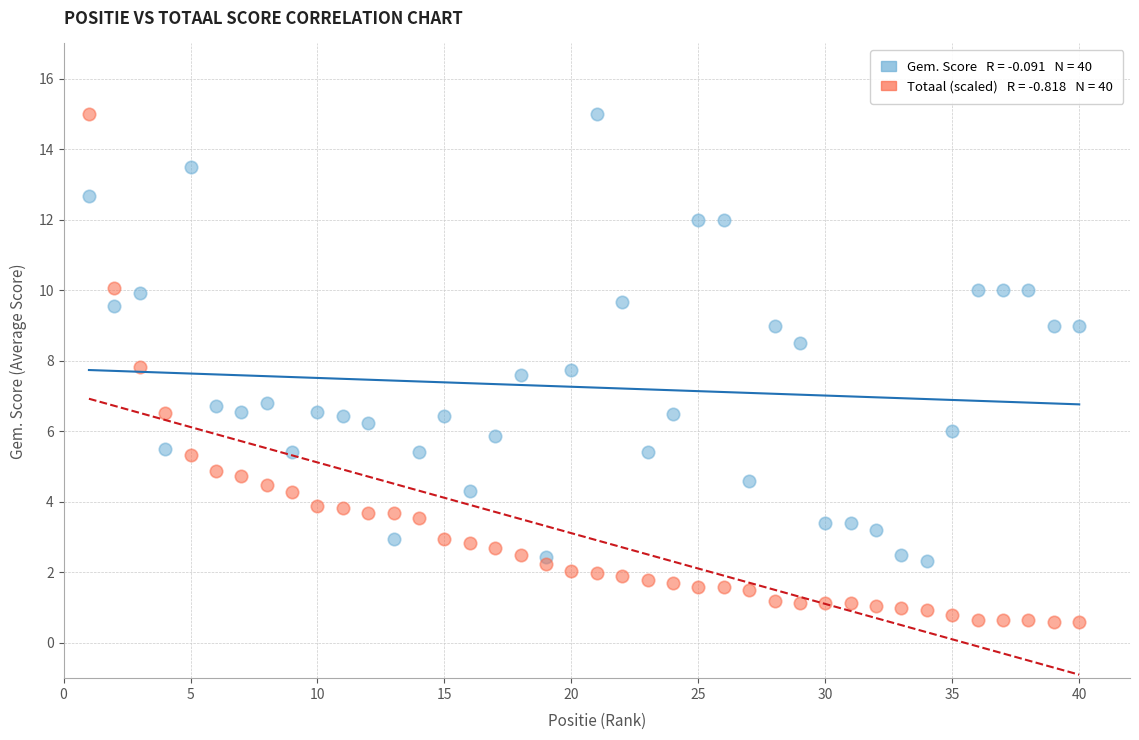

Across all data points, what is the range of Y values (max minus min)?

14.4